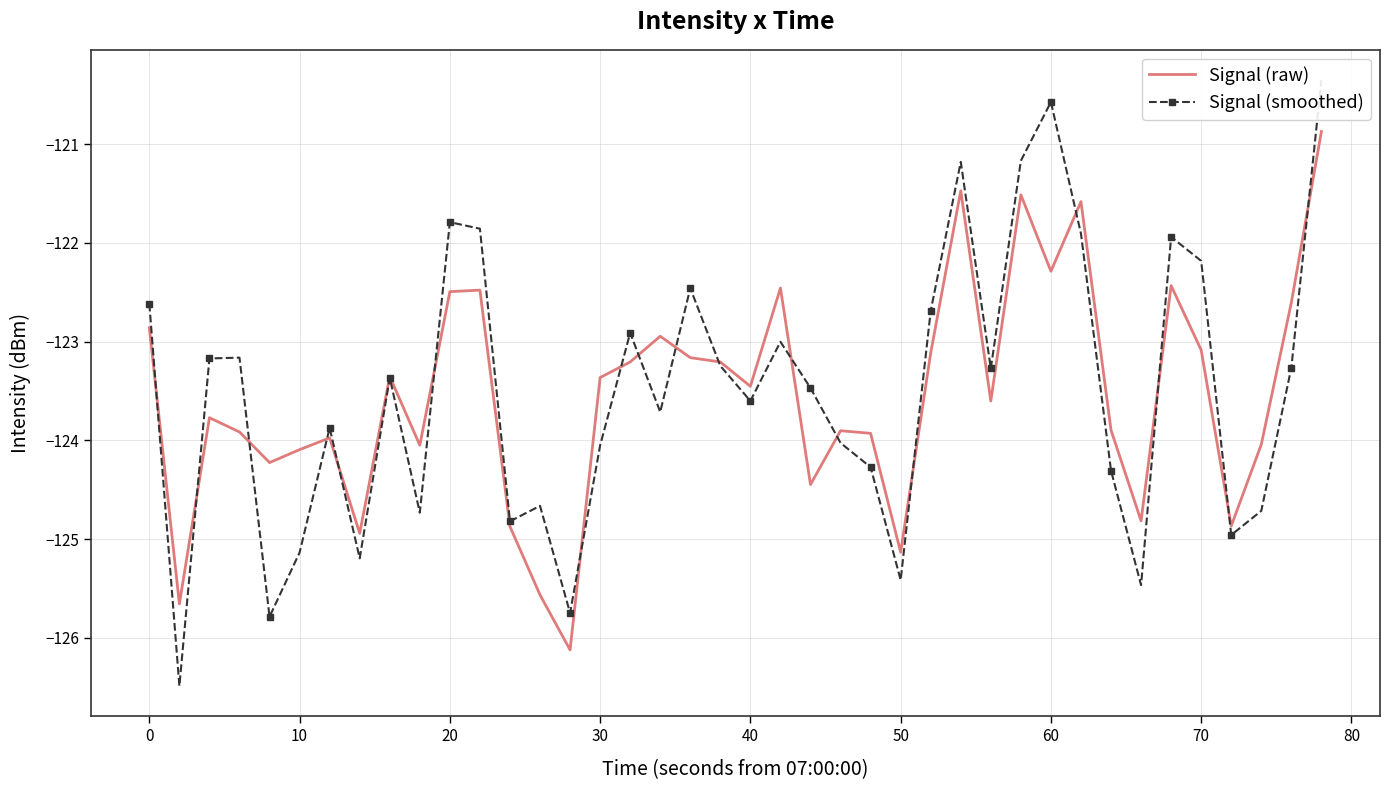

What is the maximum value for Signal (smoothed)?

-120.4